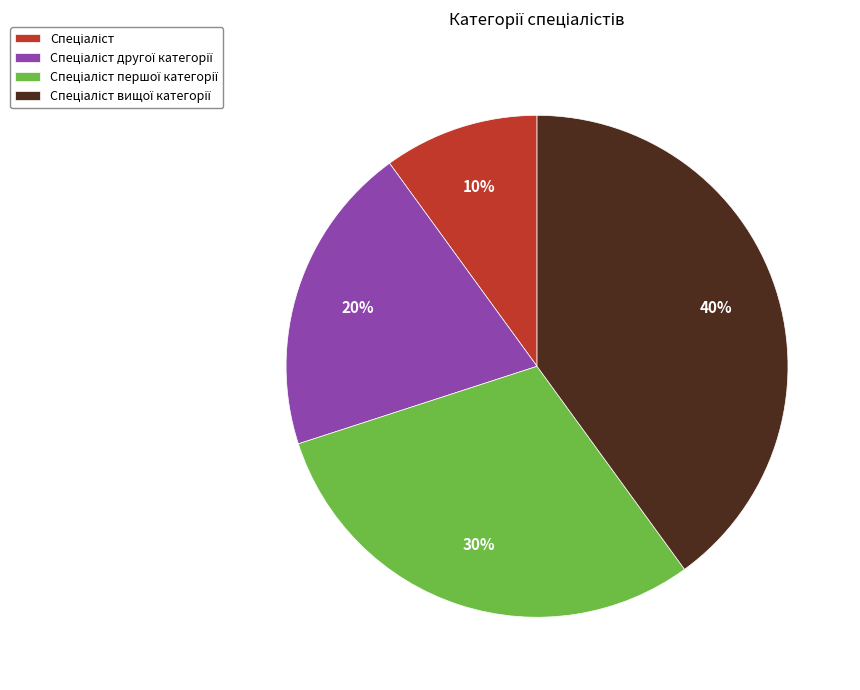

To the nearest percent, what is the difference between the largest and smallest slice percentages?

30%